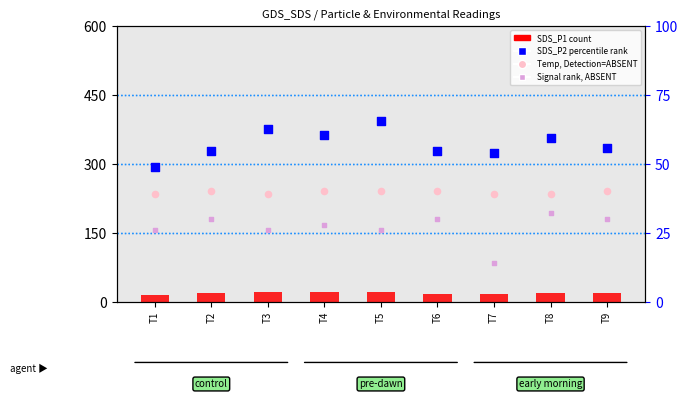

Which series contains the highest Y value?

Temp (value, ABSENT)